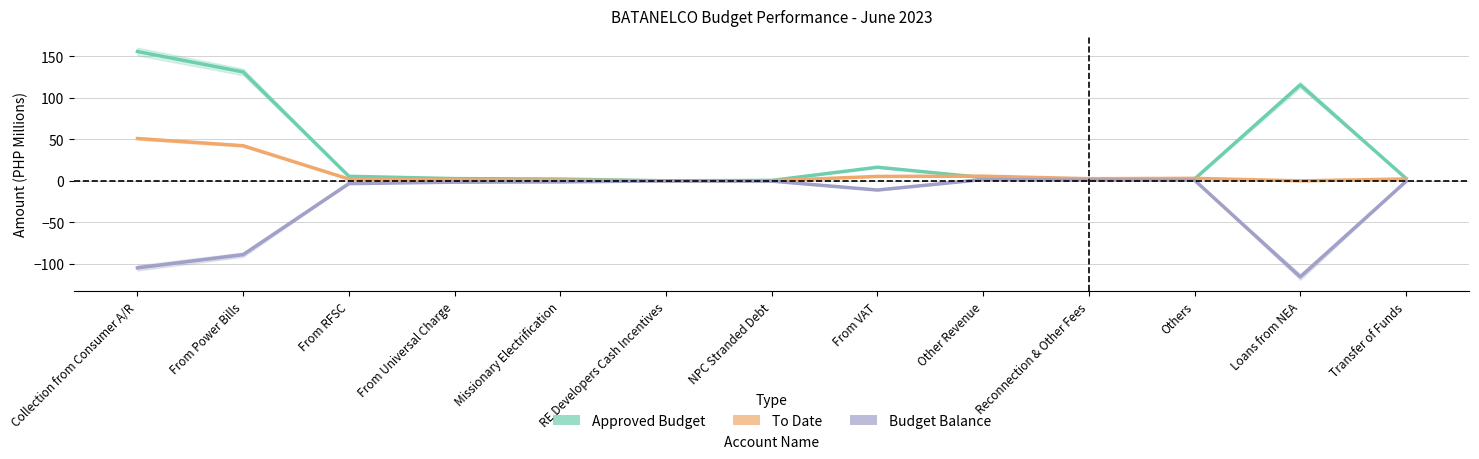

How many interior local peaks does the To Date series have?

2